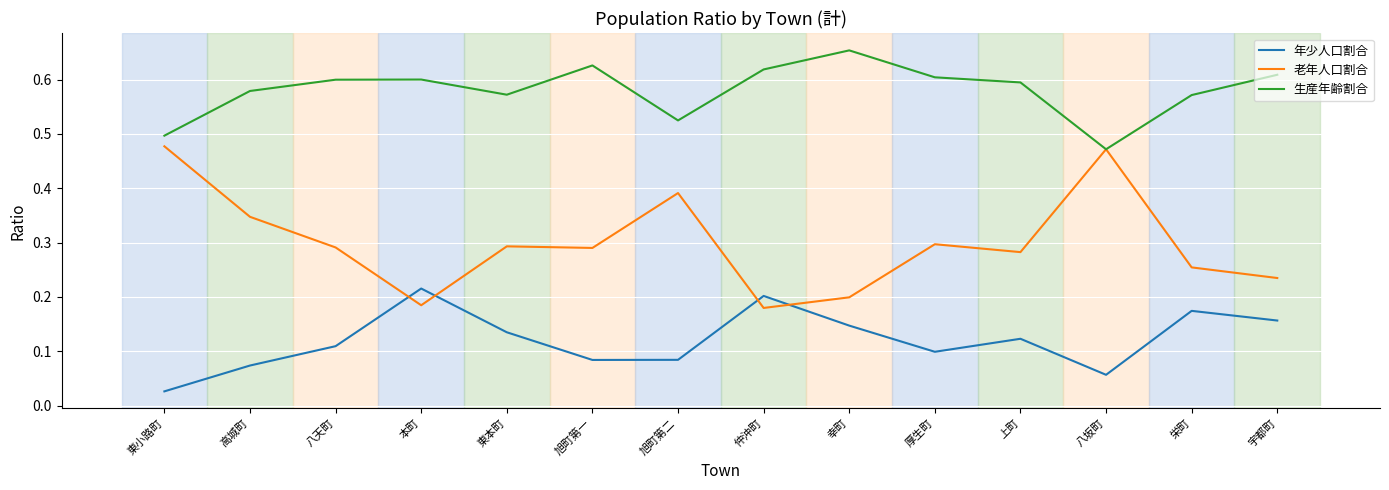

What is the total value across all series at 東小路町?

1.0